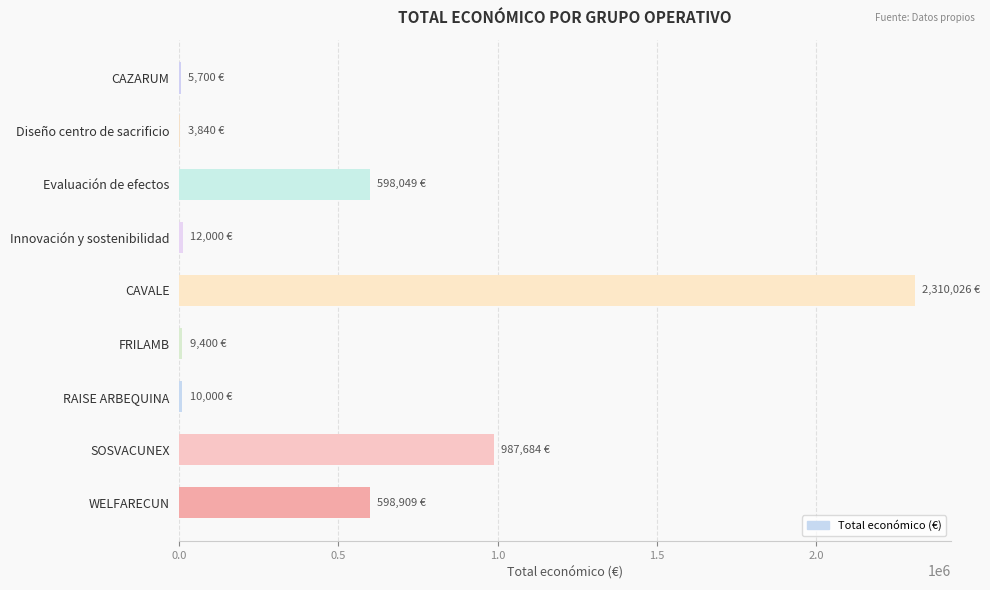

The value at WELFARECUN is 598909. True or false?

True